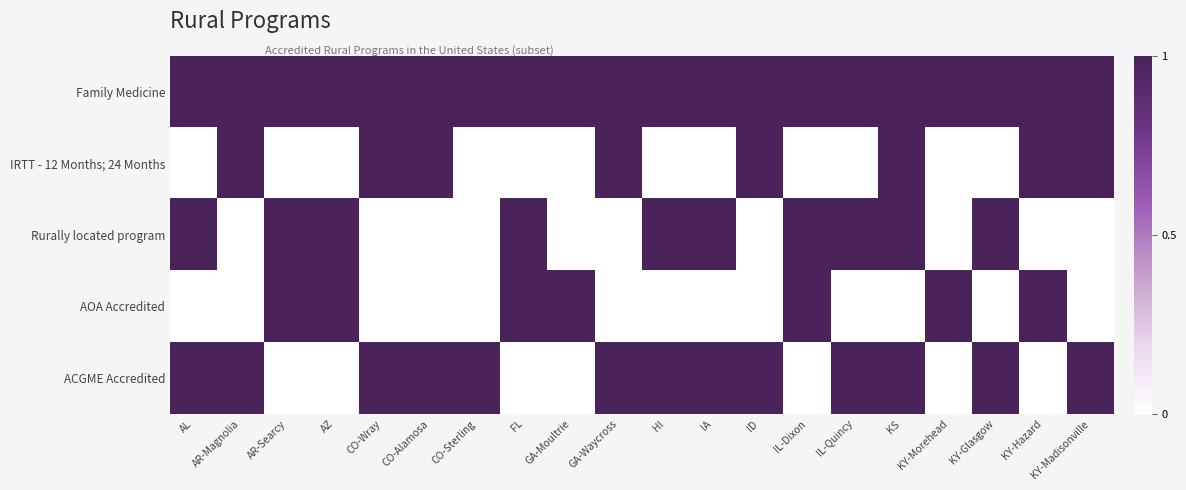

At which category is the sum across all series the highest?

KS